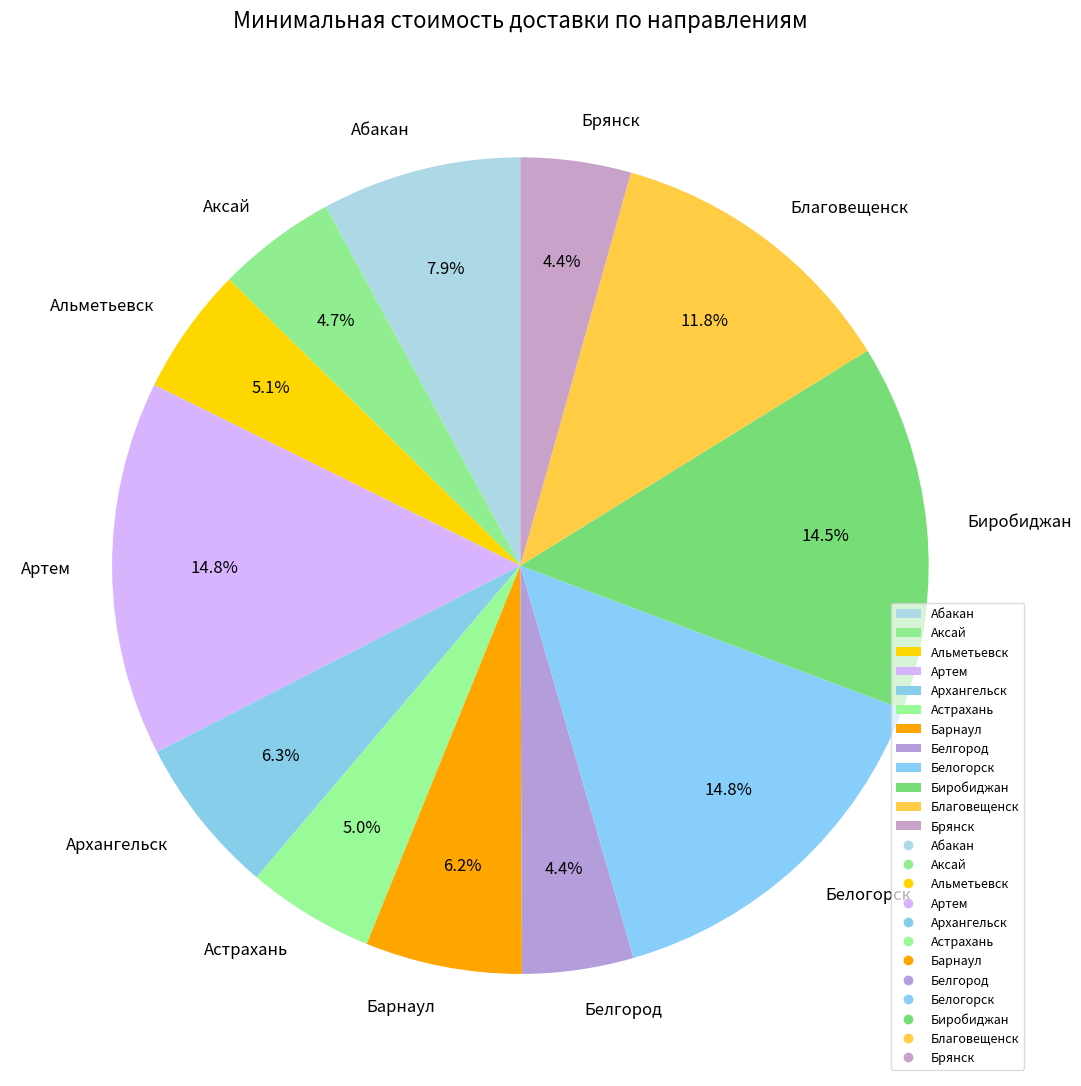

True or false: Артем accounts for 15% of the total.

True